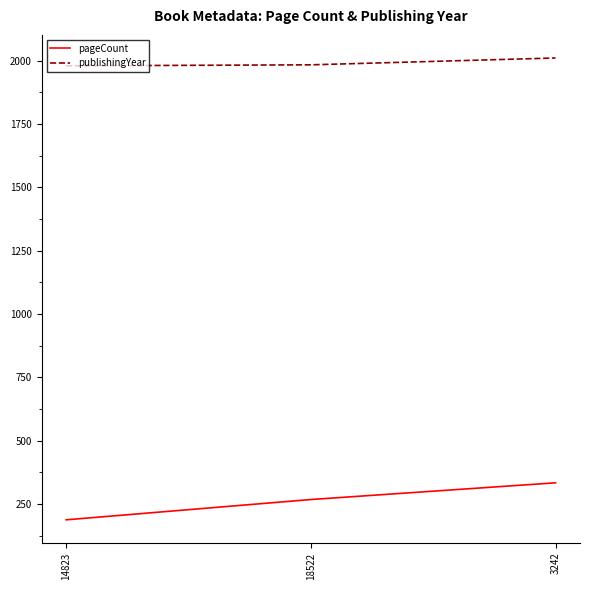

At how many categories does at least one series exceed 1305?

3